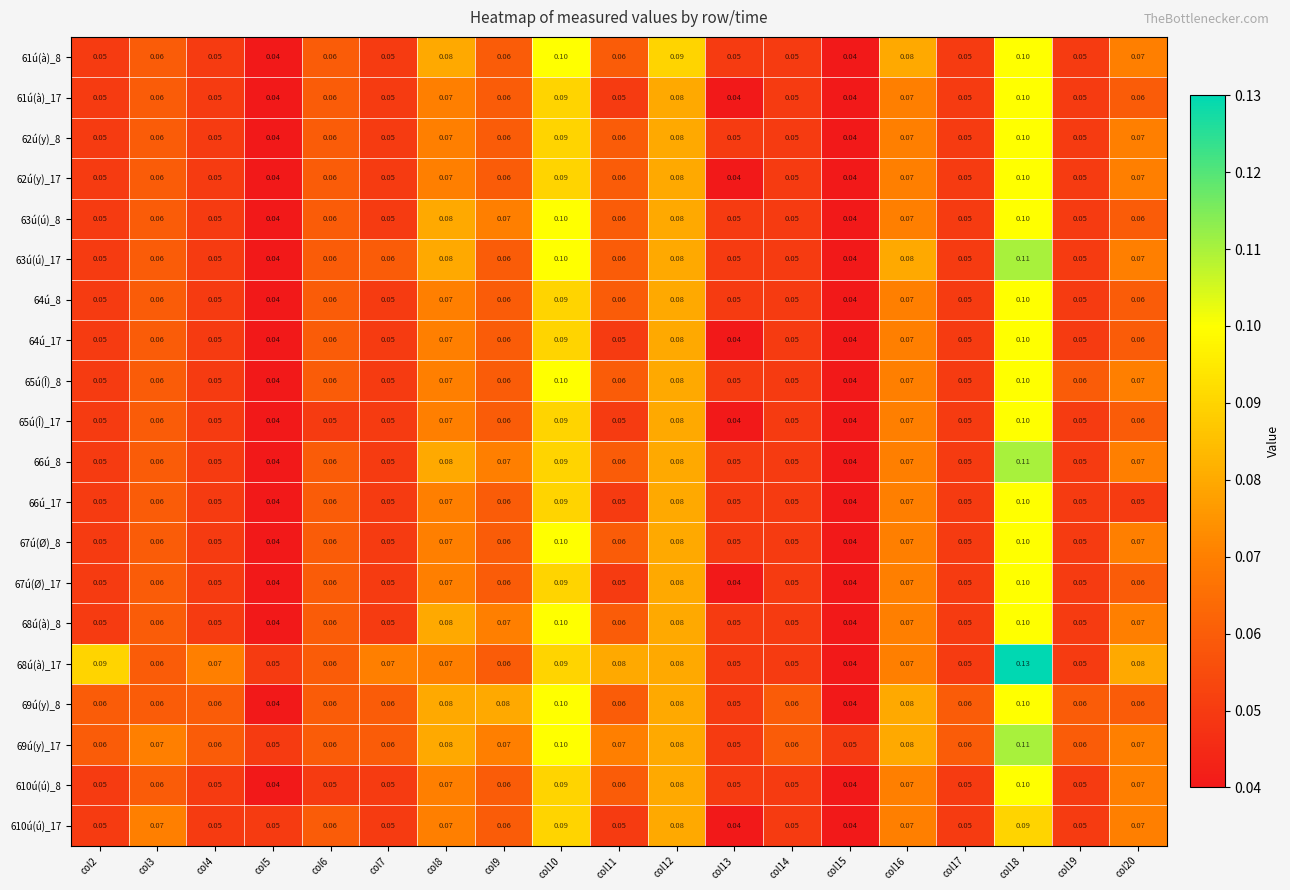

Is the value of 63ú(ú)_17 at col2 greater than the value of 68ú(à)_17 at col10?

No